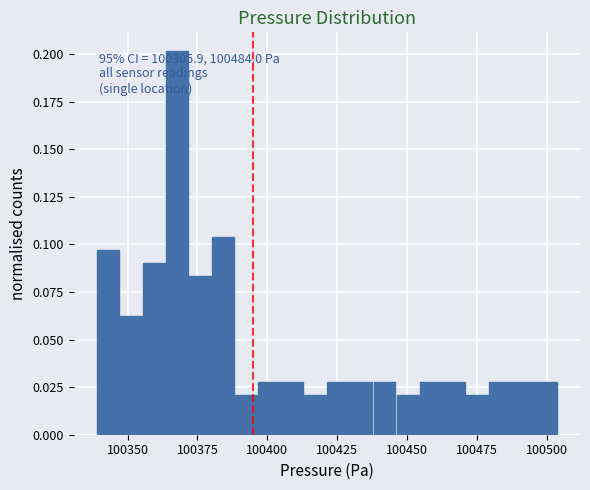

Around what value on the x-axis is the tallest bar? Give the approximate position of its centre, as read against the axis.

100370